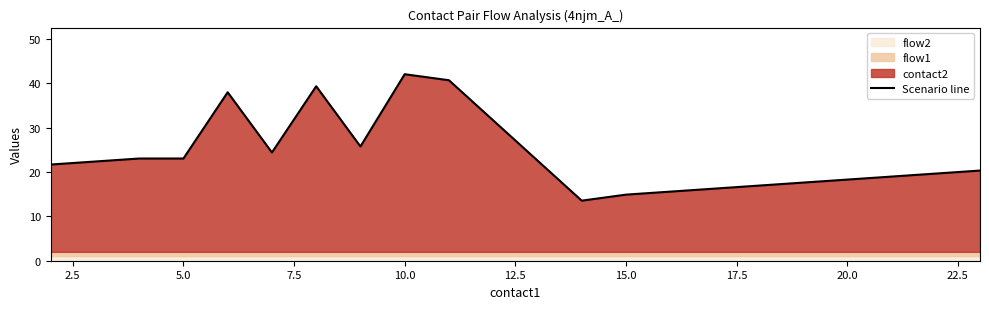

What is the maximum value for Scenario line?

42.0